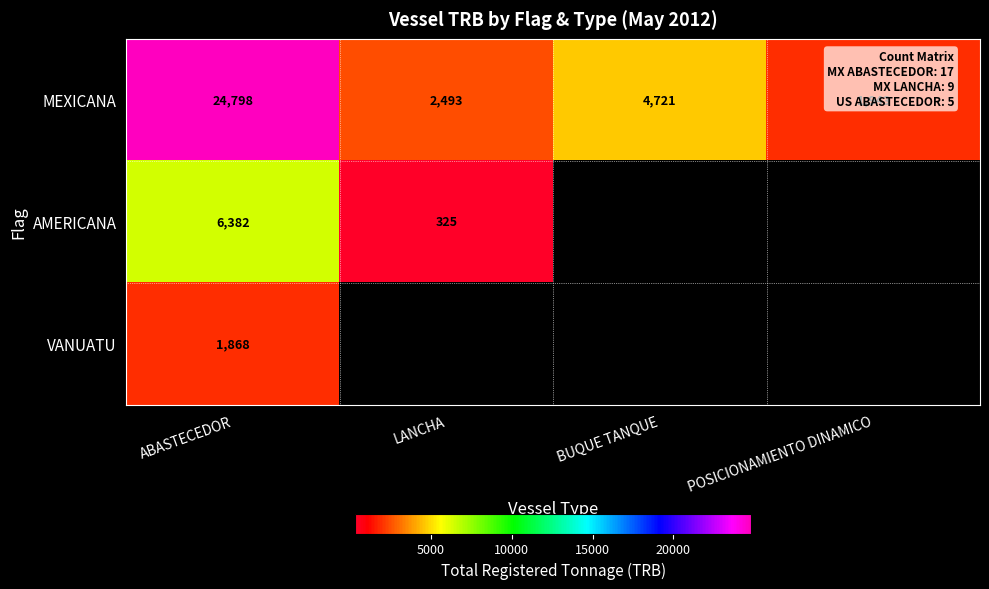

What is the highest value of the MEXICANA series?

24798